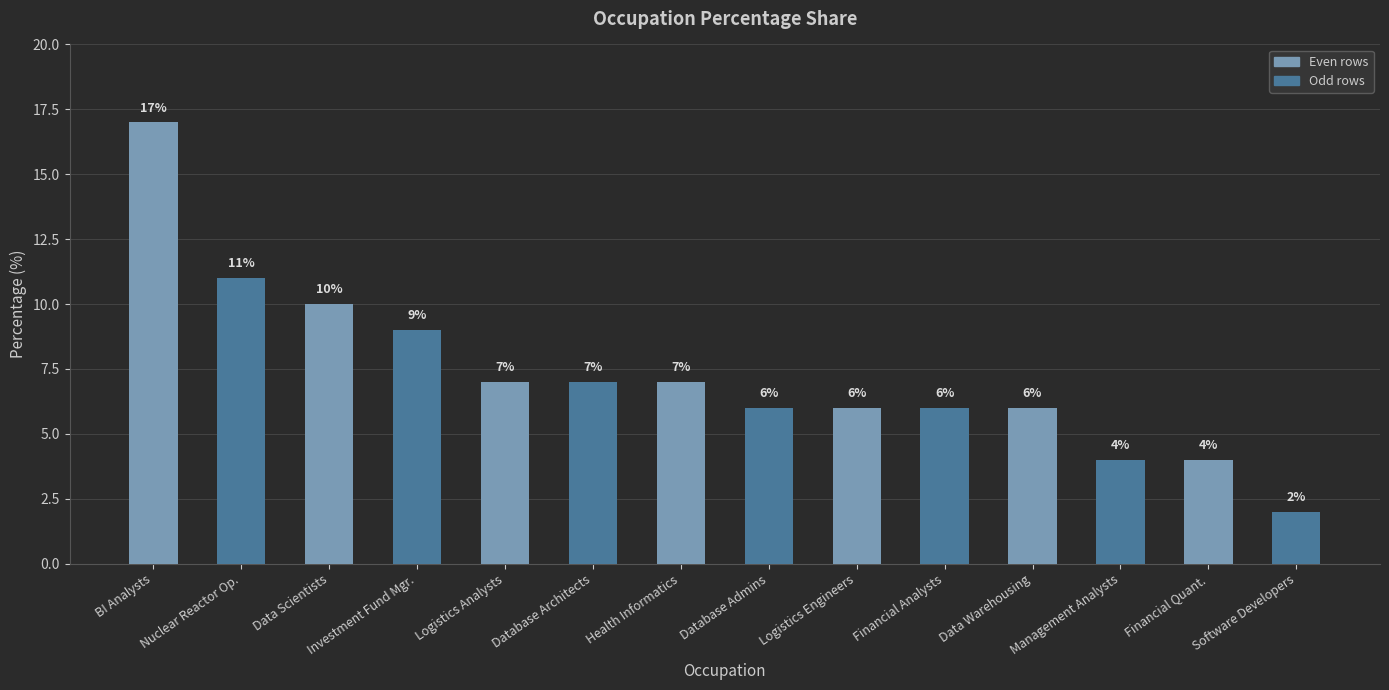

What is the difference between the maximum and second lowest values?

13